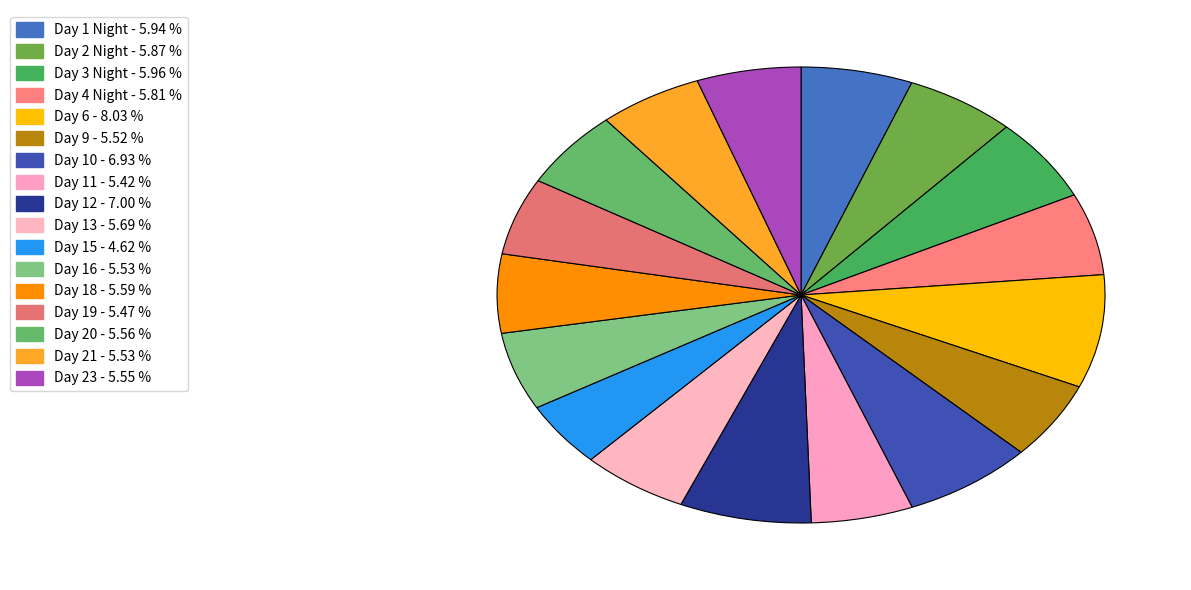

Is Day 2 Night the majority of the pie?

No